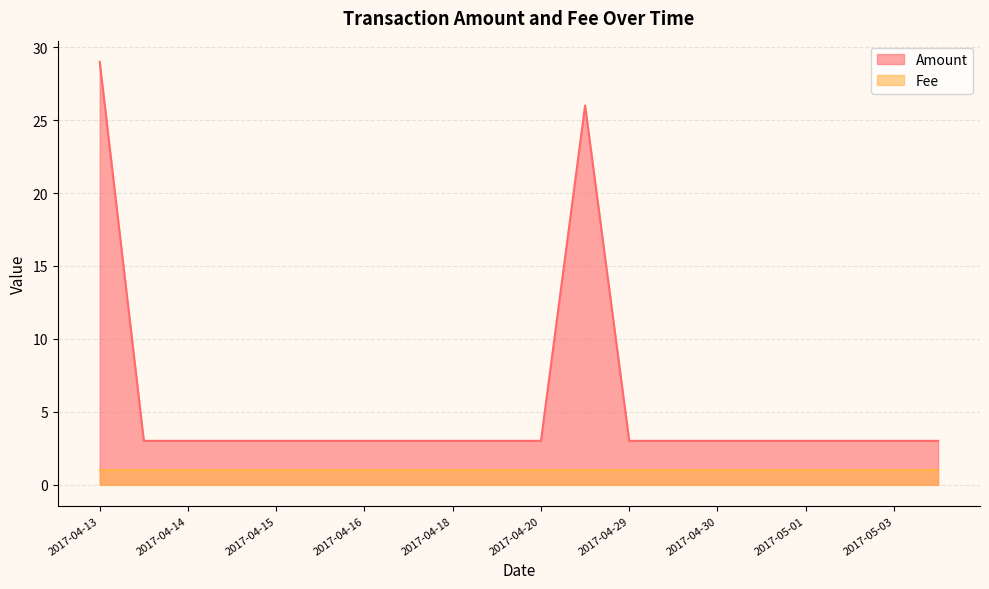

What is the label of the 10th point from the right?

2017-04-20